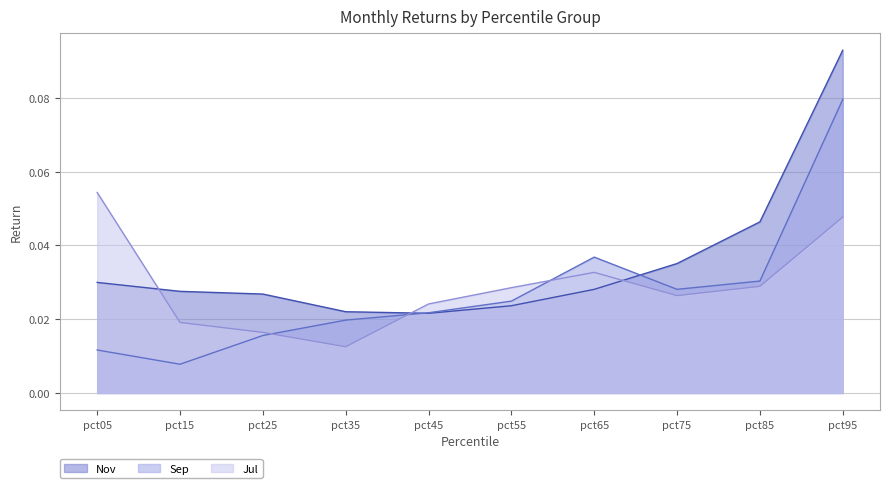

Reading left to right, what are all the values shown in this chart?

Jul: 0.1	0.0	0.0	0.0	0.0	0.0	0.0	0.0	0.0	0.0
Sep: 0.0	0.0	0.0	0.0	0.0	0.0	0.0	0.0	0.0	0.1
Nov: 0.0	0.0	0.0	0.0	0.0	0.0	0.0	0.0	0.0	0.1